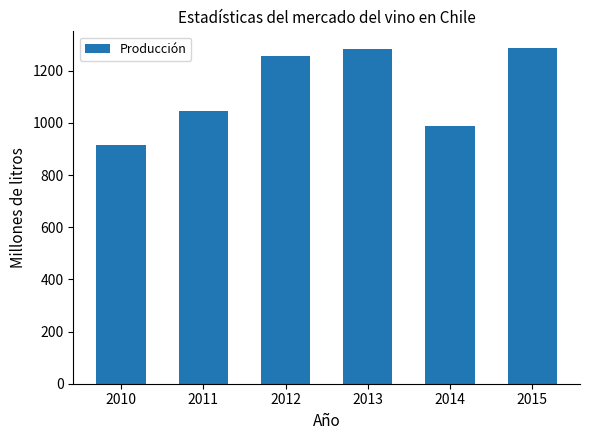

What is the value of the 5th bar from the left?

989.6